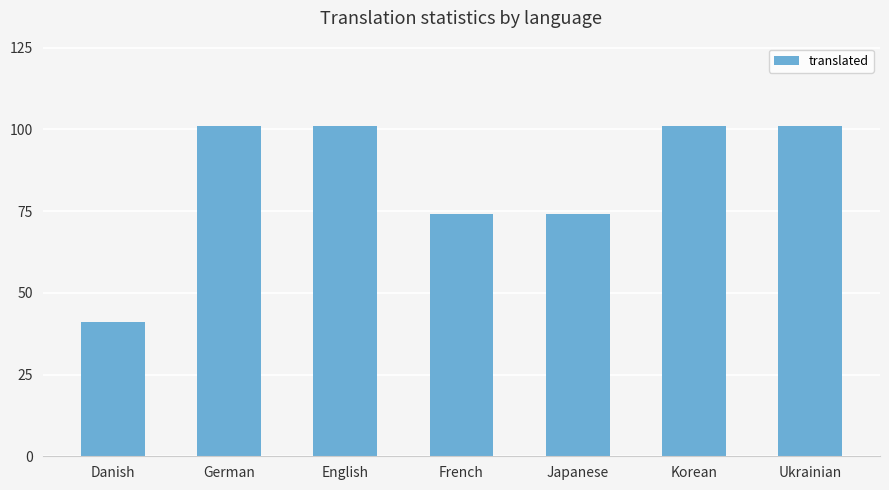

What is the label of the 1st bar from the left?

Danish